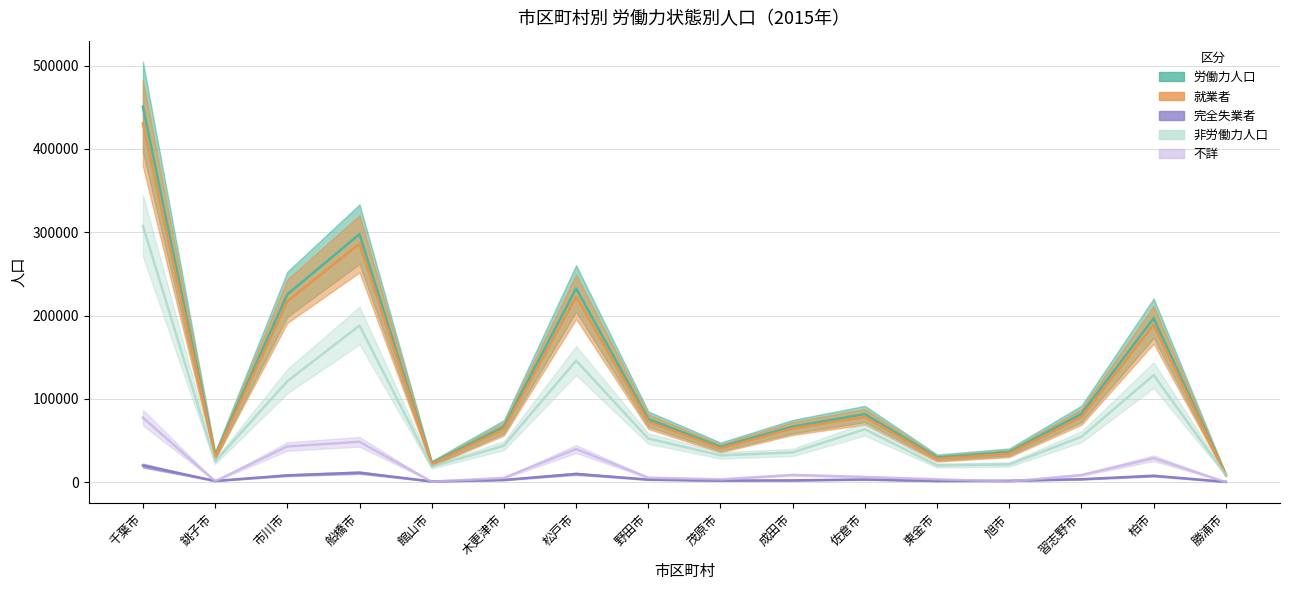

True or false: 総数 and 不詳 intersect in this chart.

False